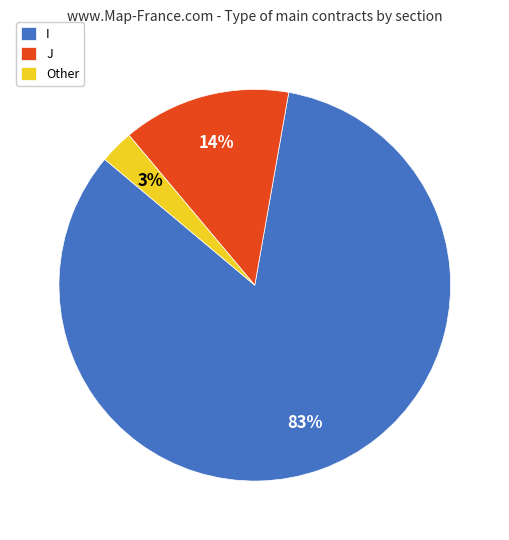

Is I the majority of the pie?

Yes